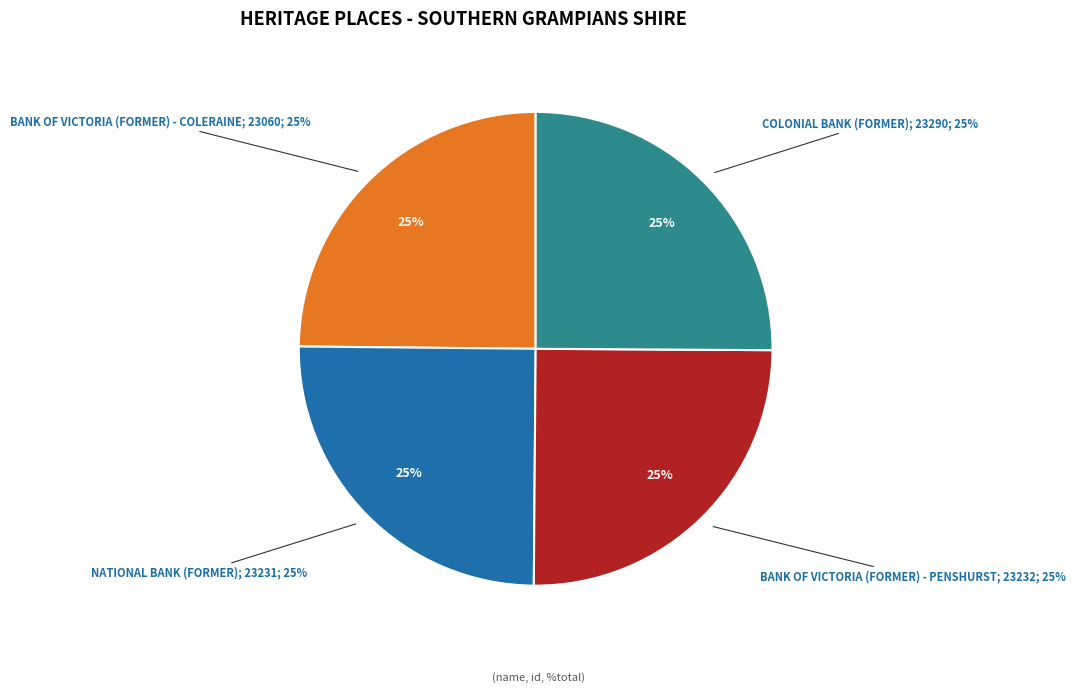

Rank the categories by value from highest to lowest.

COLONIAL BANK (FORMER), BANK OF VICTORIA (FORMER) - PENSHURST, NATIONAL BANK (FORMER), BANK OF VICTORIA (FORMER) - COLERAINE